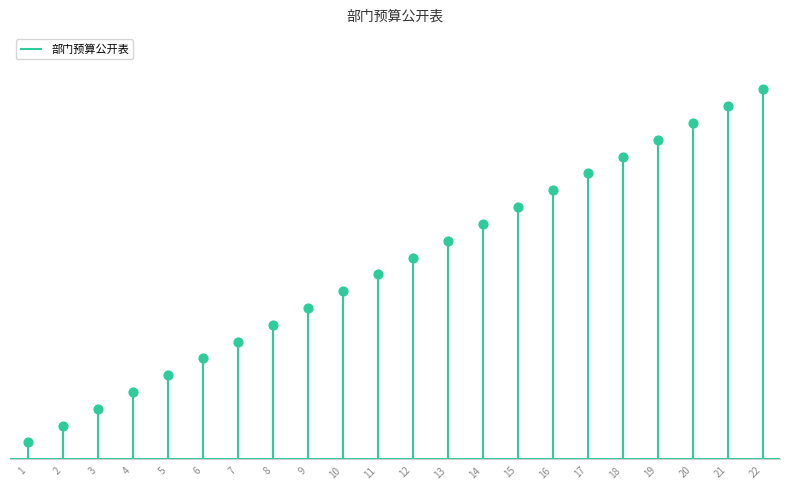

Between 20 and 12, which is larger?

20